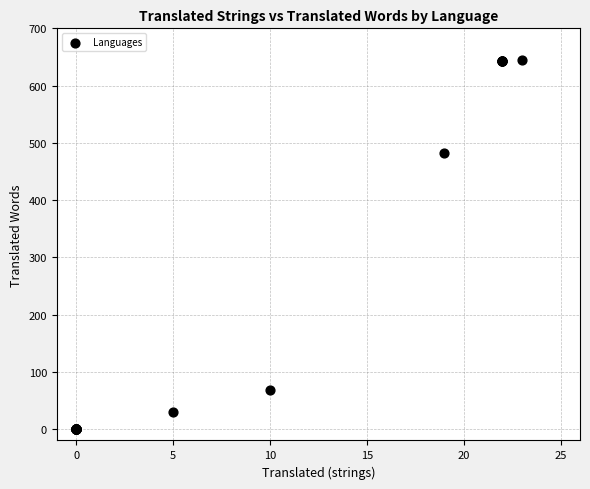

What Y value in the scatter plot is closest to 322?

482